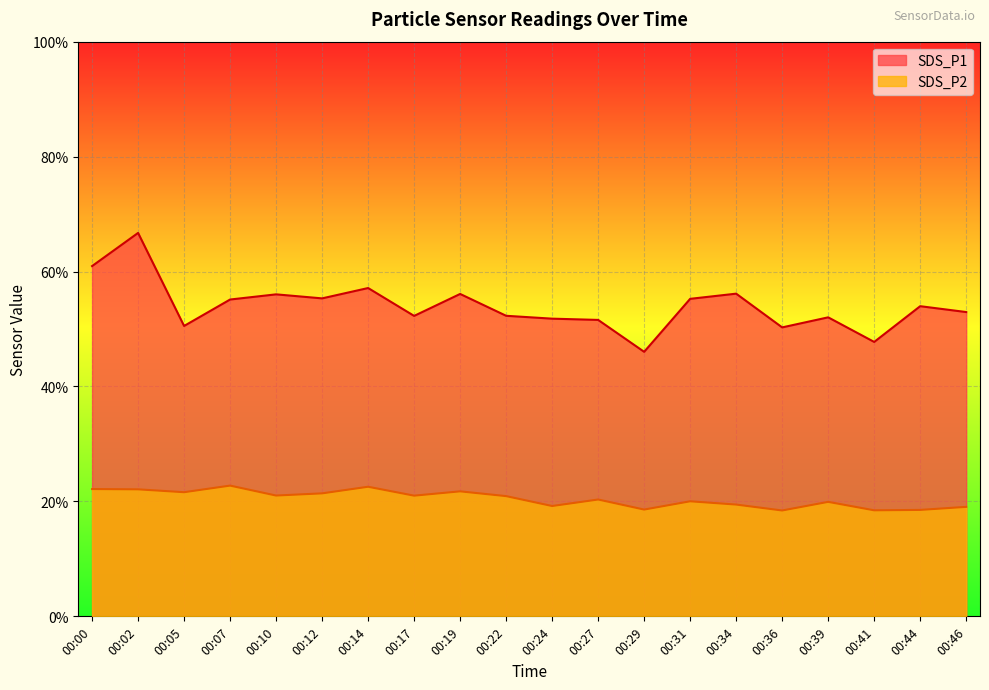

Reading left to right, extract all data points from this chart.

SDS_P1: 61.0	66.7	50.5	55.1	56.0	55.3	57.1	52.3	56.1	52.3	51.8	51.6	46.0	55.2	56.1	50.3	52.0	47.8	54.0	53.0
SDS_P2: 22.1	22.1	21.6	22.8	21.0	21.4	22.6	21.0	21.8	20.9	19.2	20.3	18.6	20.0	19.4	18.4	19.9	18.4	18.5	19.1